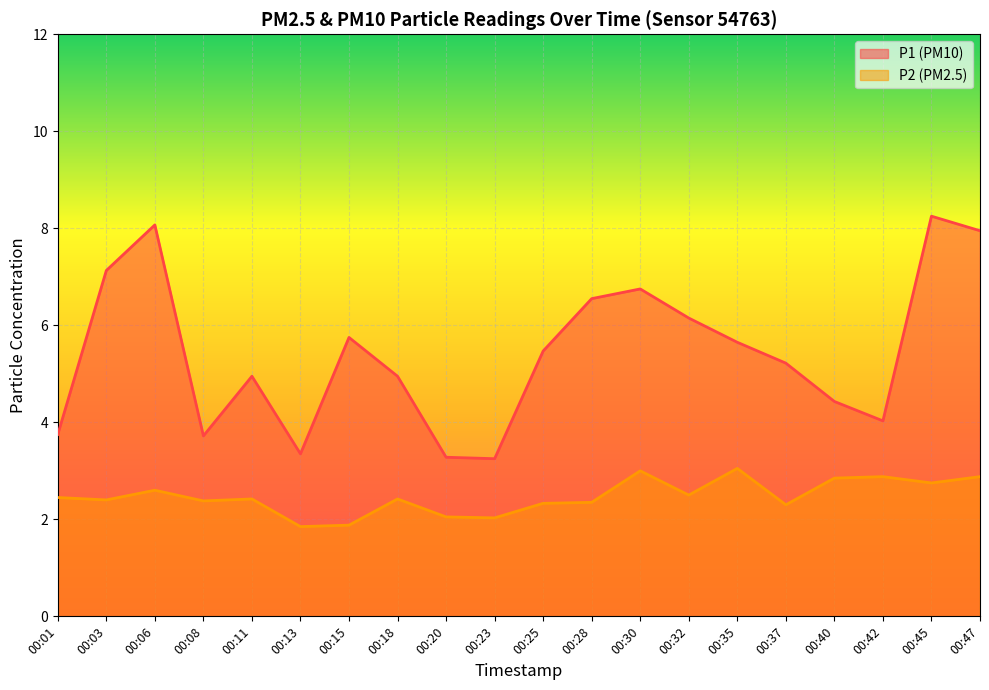

What is the value of the P1 point at the 1st from the left?

3.8